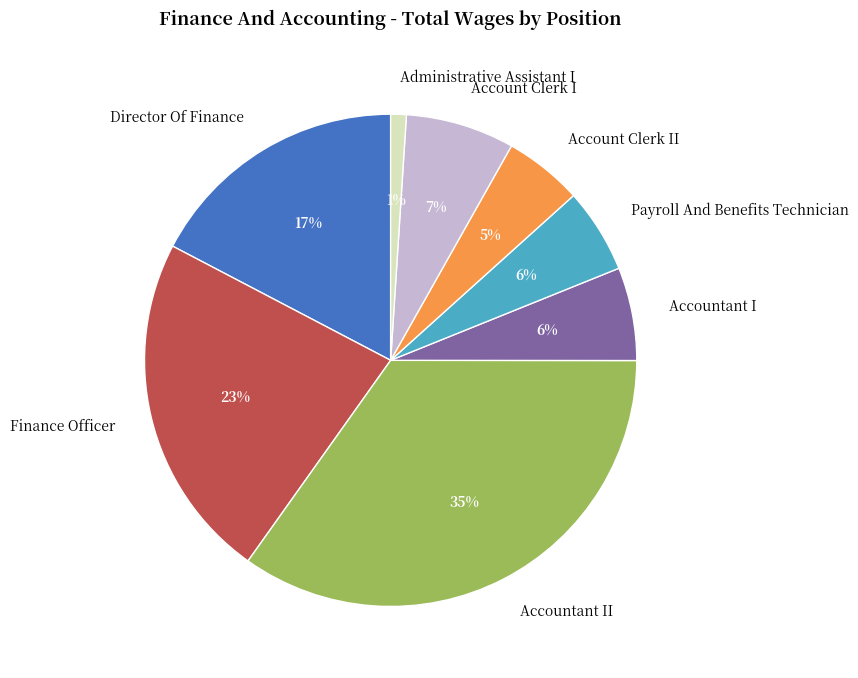

What is the largest slice in the pie chart?

Accountant II